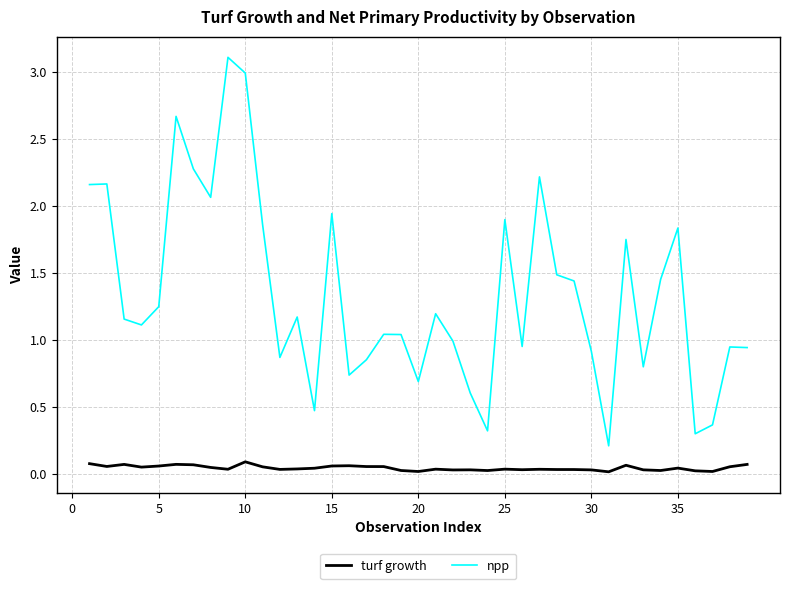

List the series in order of their overall mean, lowest first.

turf growth, npp